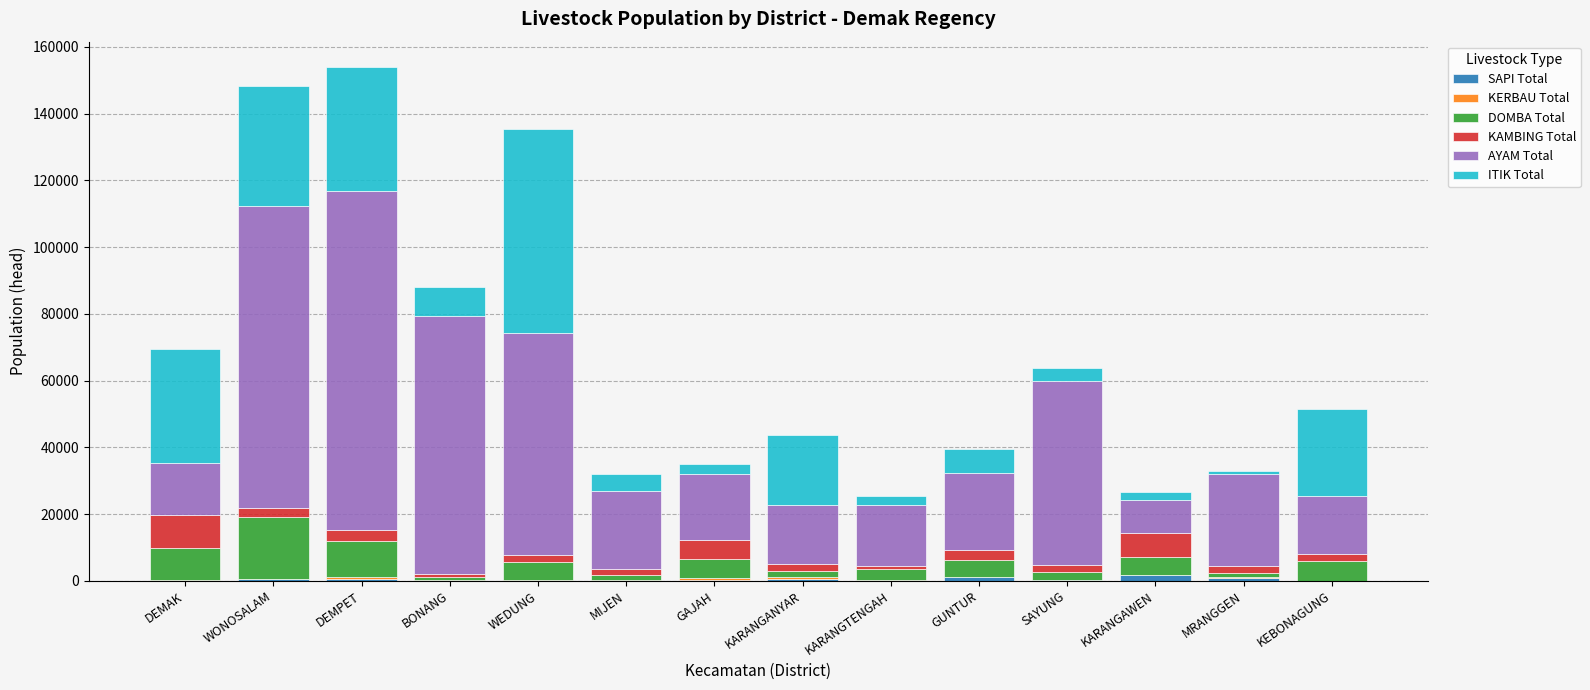

What is the label of the 6th bar from the right?

KARANGTENGAH